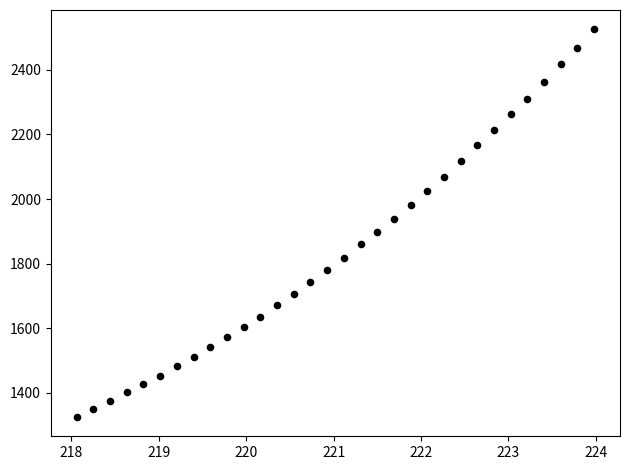

What is the range of X values (max minus min)?

5.9